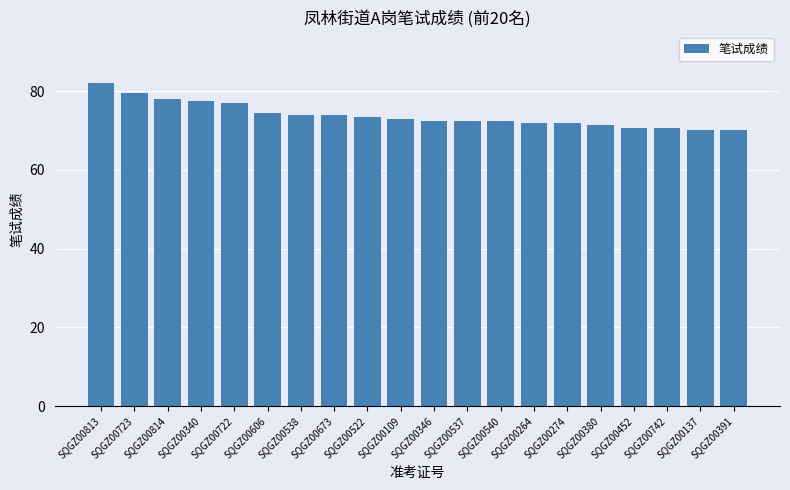

How many bars are there in total?

20